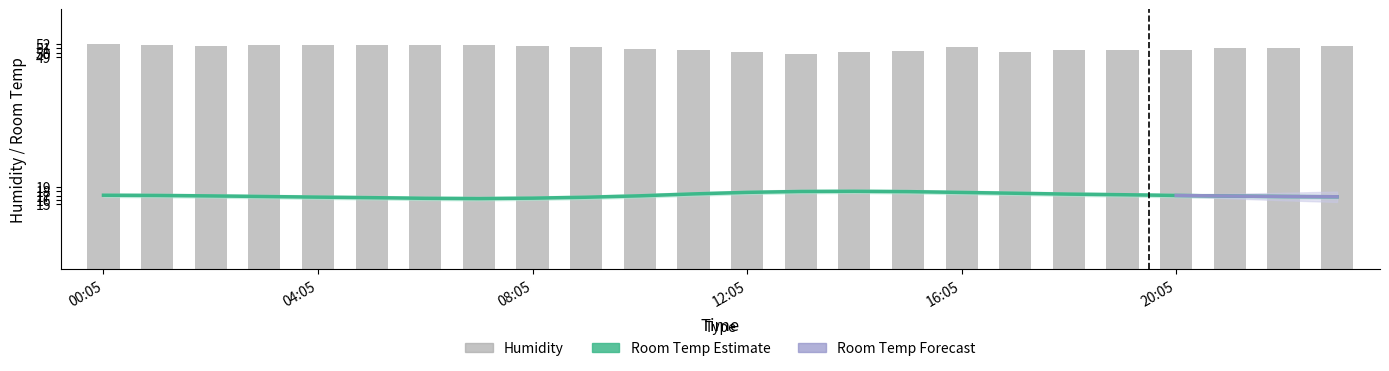

What is the label of the 21st bar from the right?

03:05